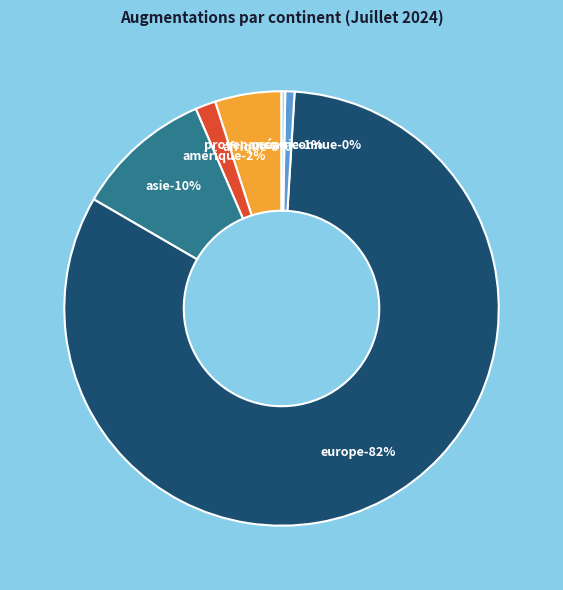

What percentage is the Asie slice, to the nearest percent?

10%